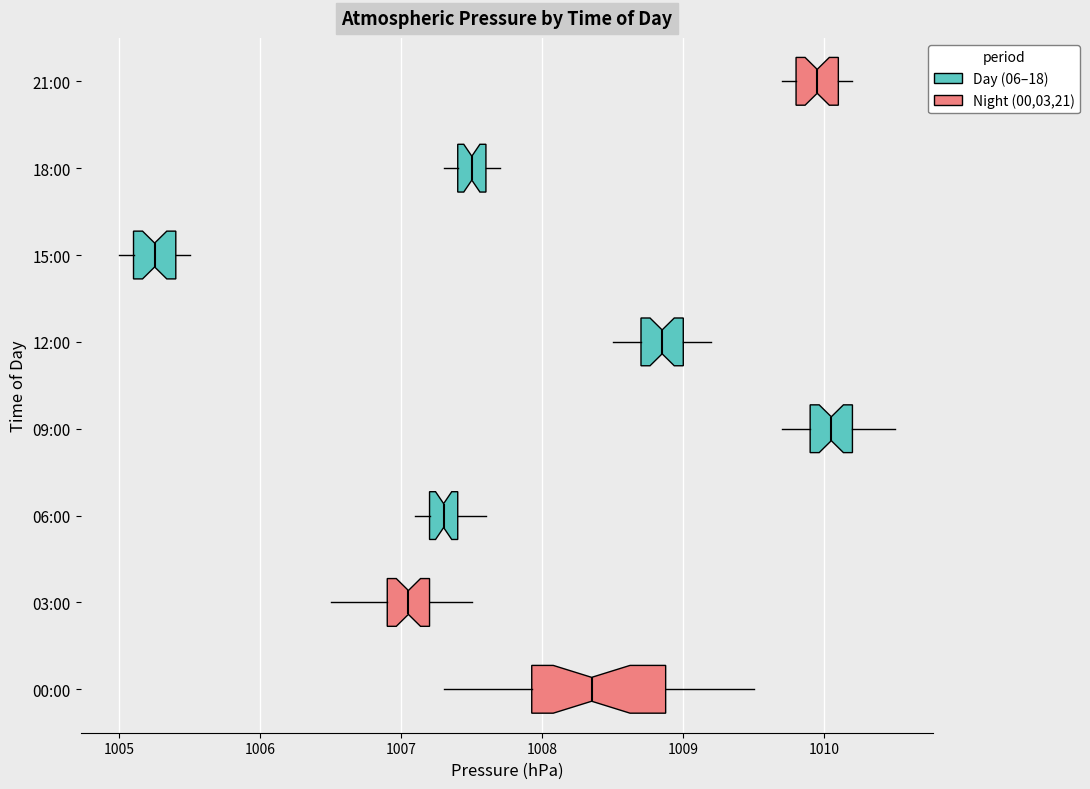

Which box is the widest, from its left edge to its right edge?

00:00